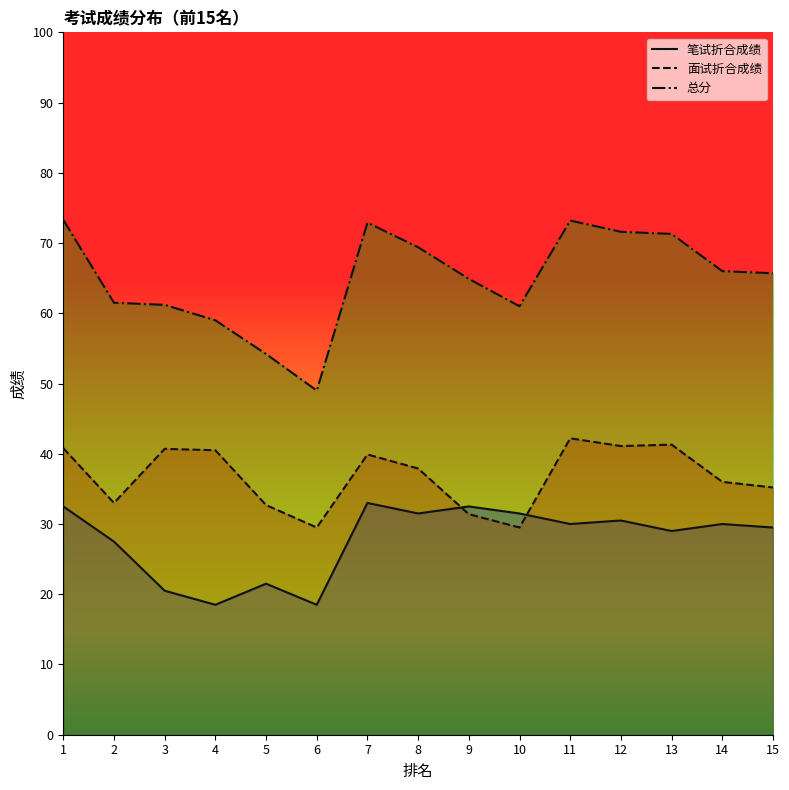

What is the sum of all 笔试折合成绩 values?

416.5